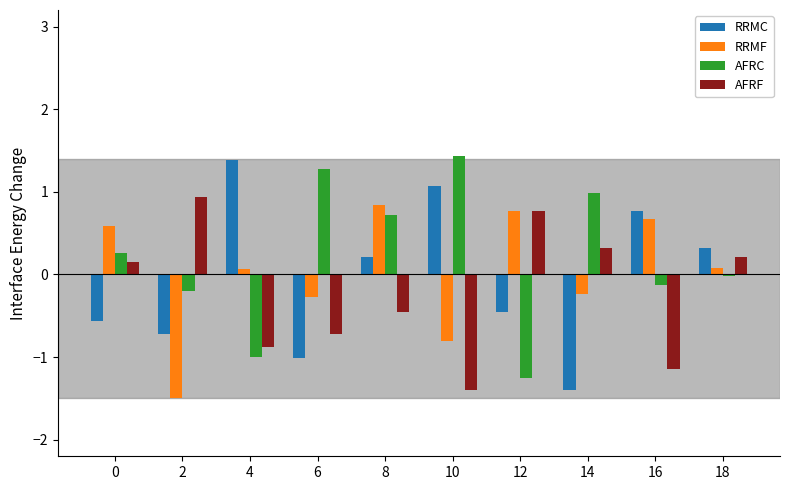

Is the value of RRMF at 18 greater than the value of RRMC at 16?

No